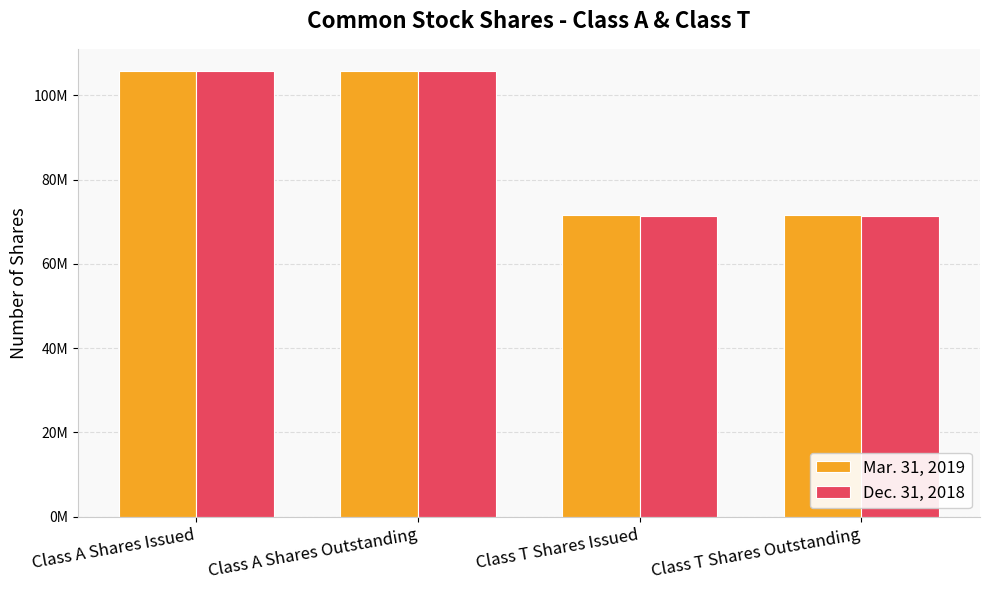

What are all the series names shown in the legend?

Mar. 31, 2019, Dec. 31, 2018